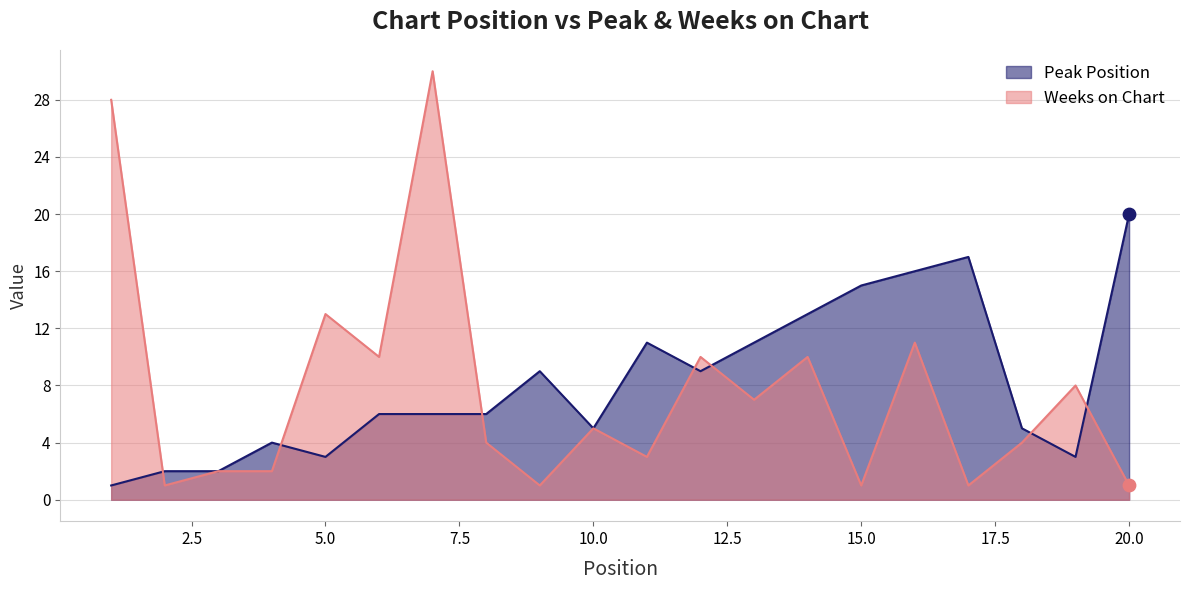

Is the value of Weeks on Chart at 3 greater than the value of Peak Position at 18?

No